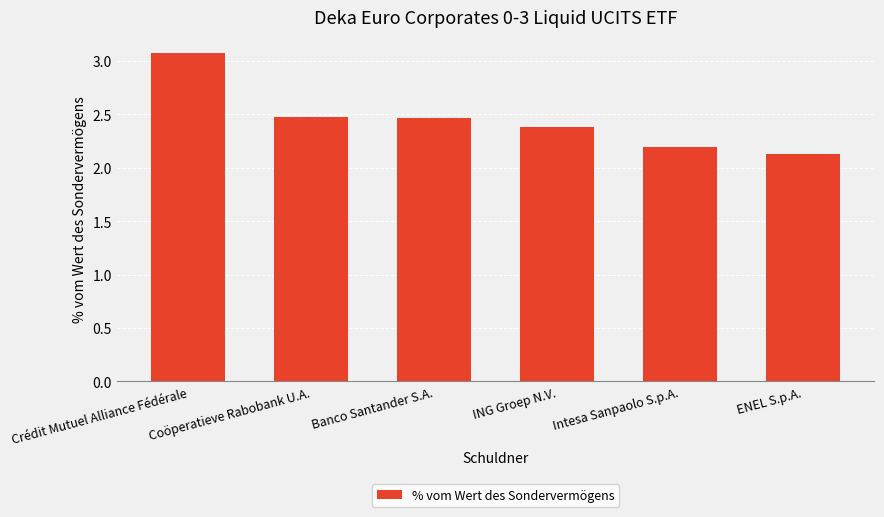

Between ING Groep N.V. and Intesa Sanpaolo S.p.A., which is larger?

ING Groep N.V.